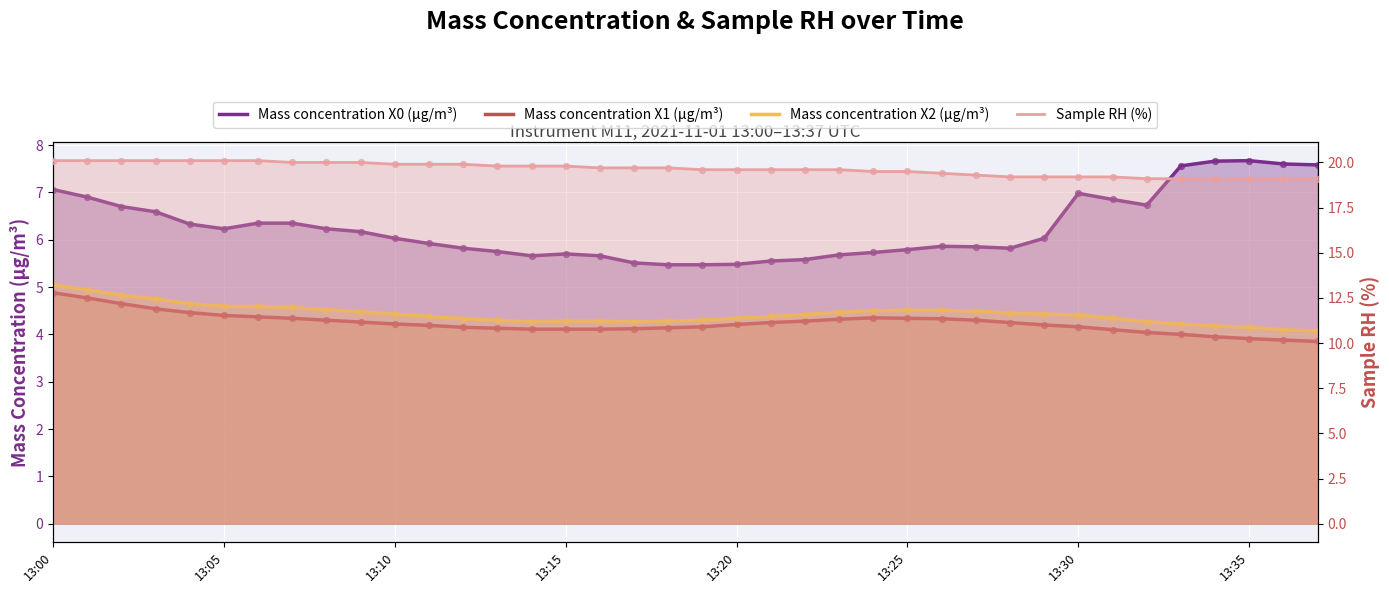

Which series contains the lowest Y value?

Mass concentration X1 (μg/m³)